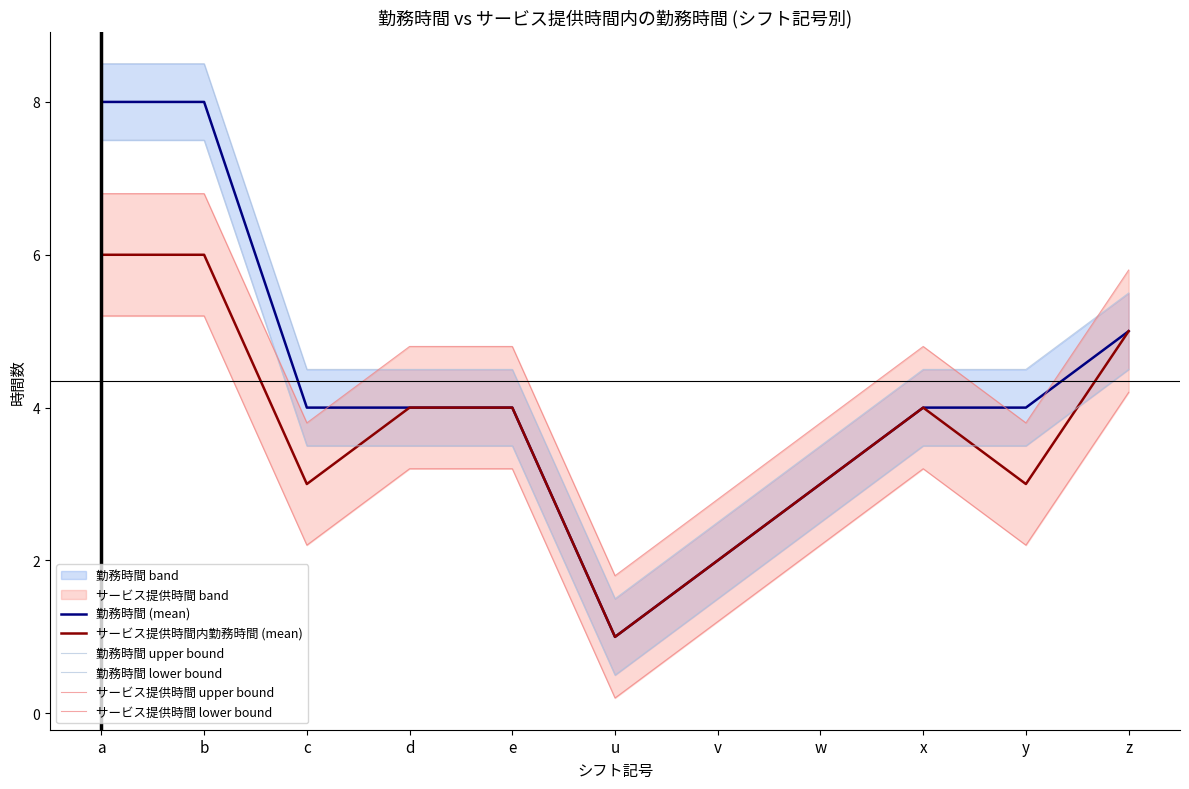

How many values in the 勤務時間 (mean) series exceed 4?

3